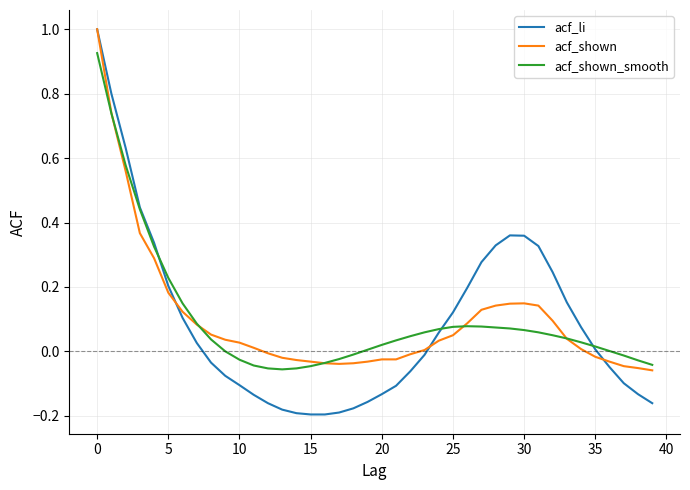

What is the greatest value displayed?

1.0